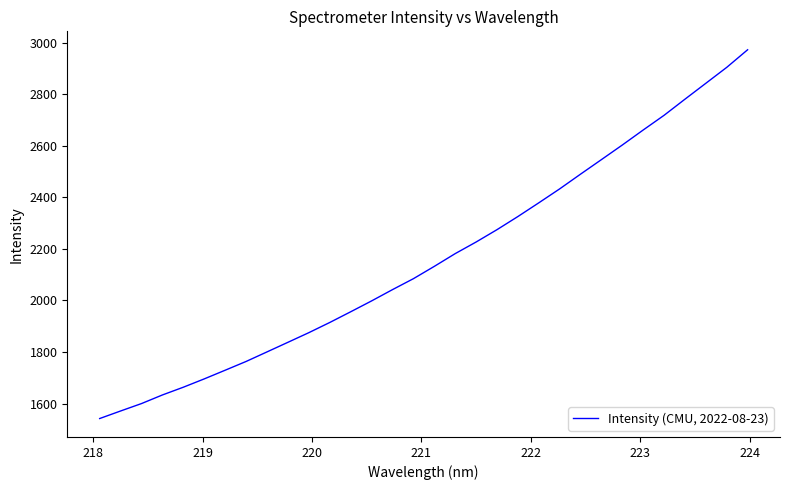

What is the maximum value shown in the chart?

2973.0